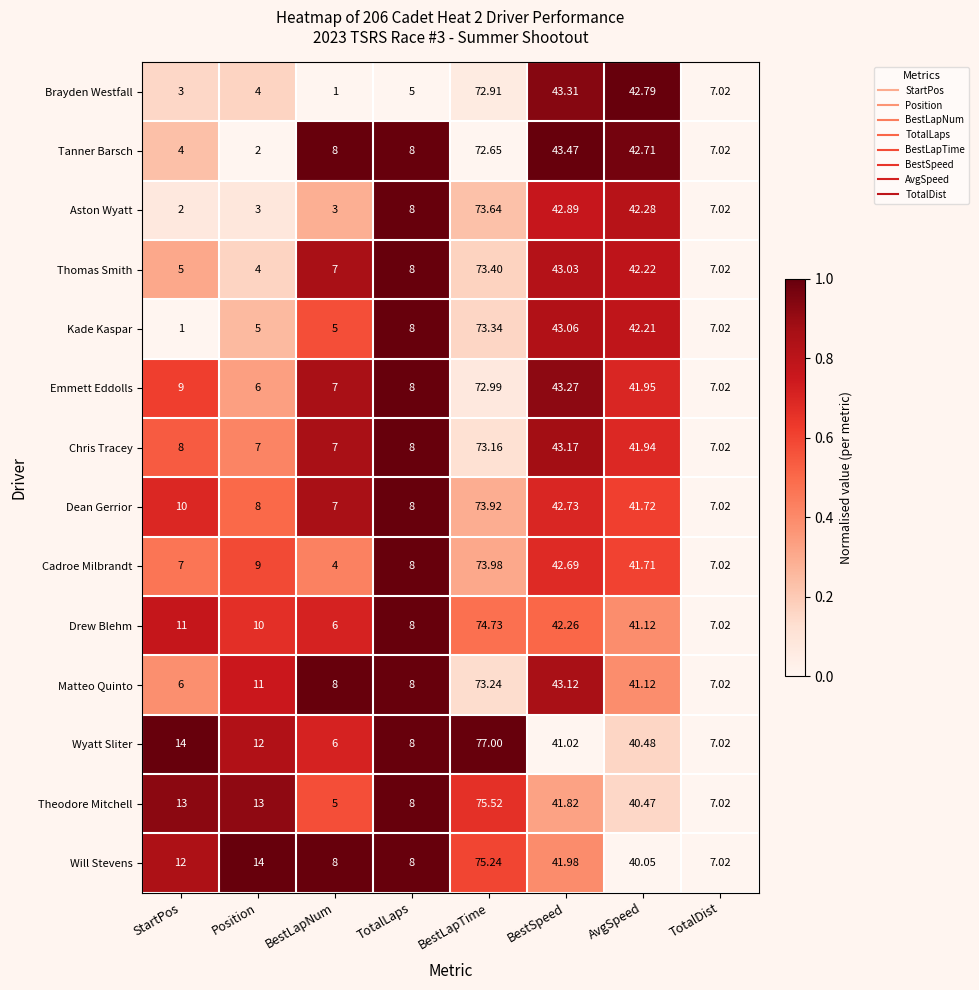

Which series changed the most between StartPos and BestLapTime?

Kade Kaspar